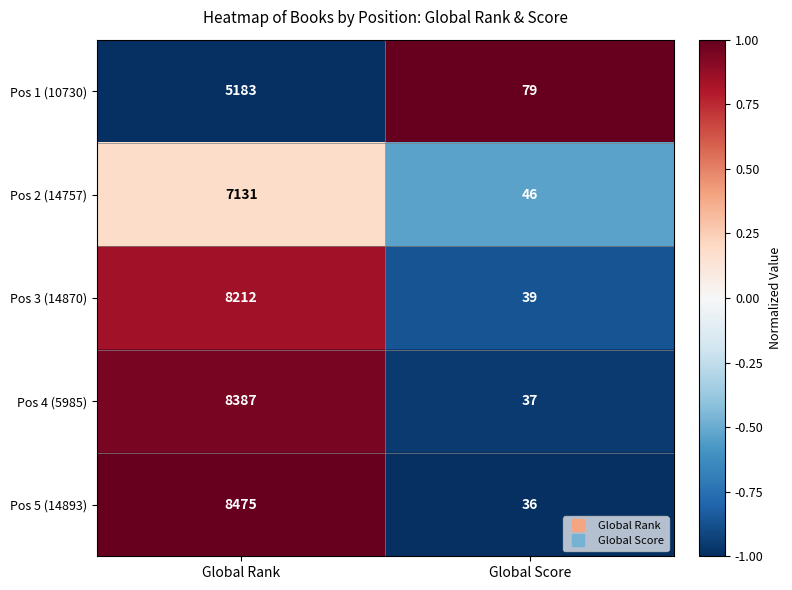

At which category is the sum across all series the highest?

Global Rank